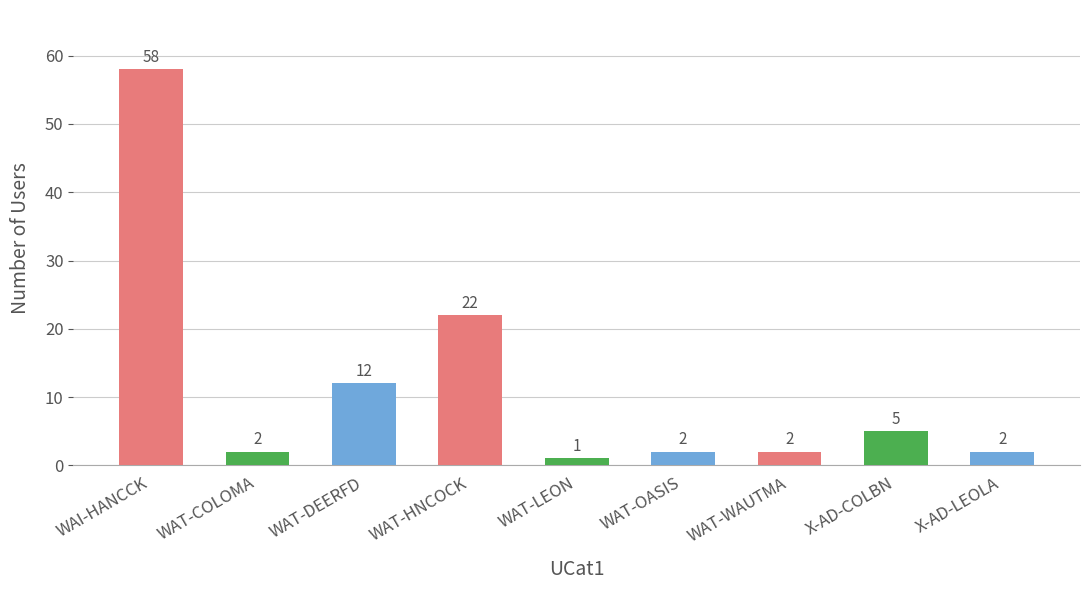

True or false: the data shows 5 at WAT-DEERFD.

False